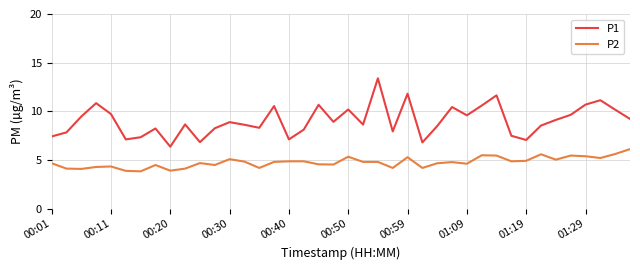

Which series has the largest range (max minus min)?

P1